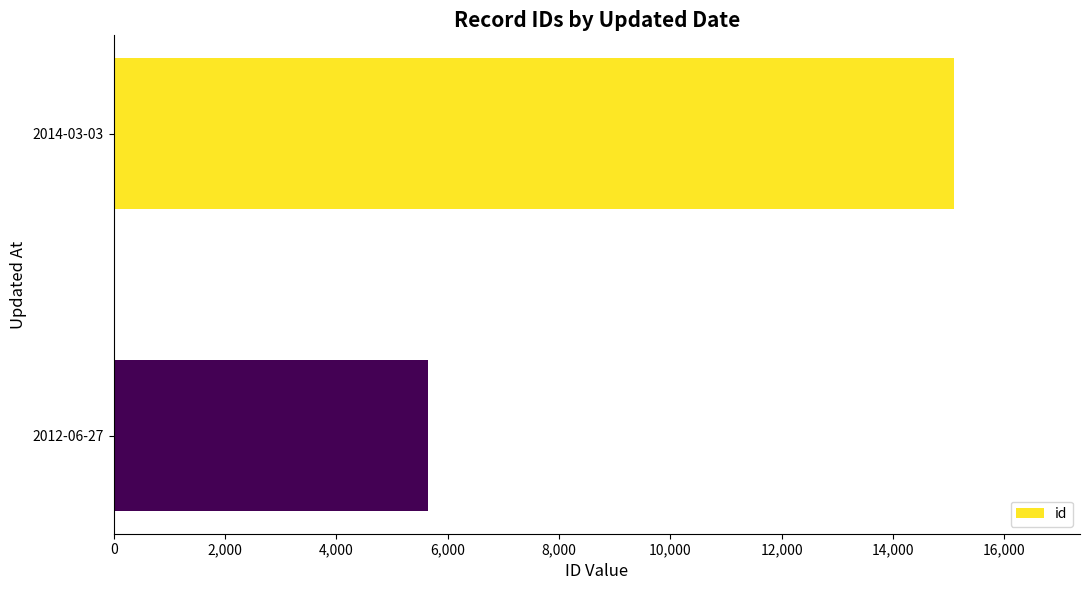

What is the change in value from 2014-03-03 to 2012-06-27?

-9448